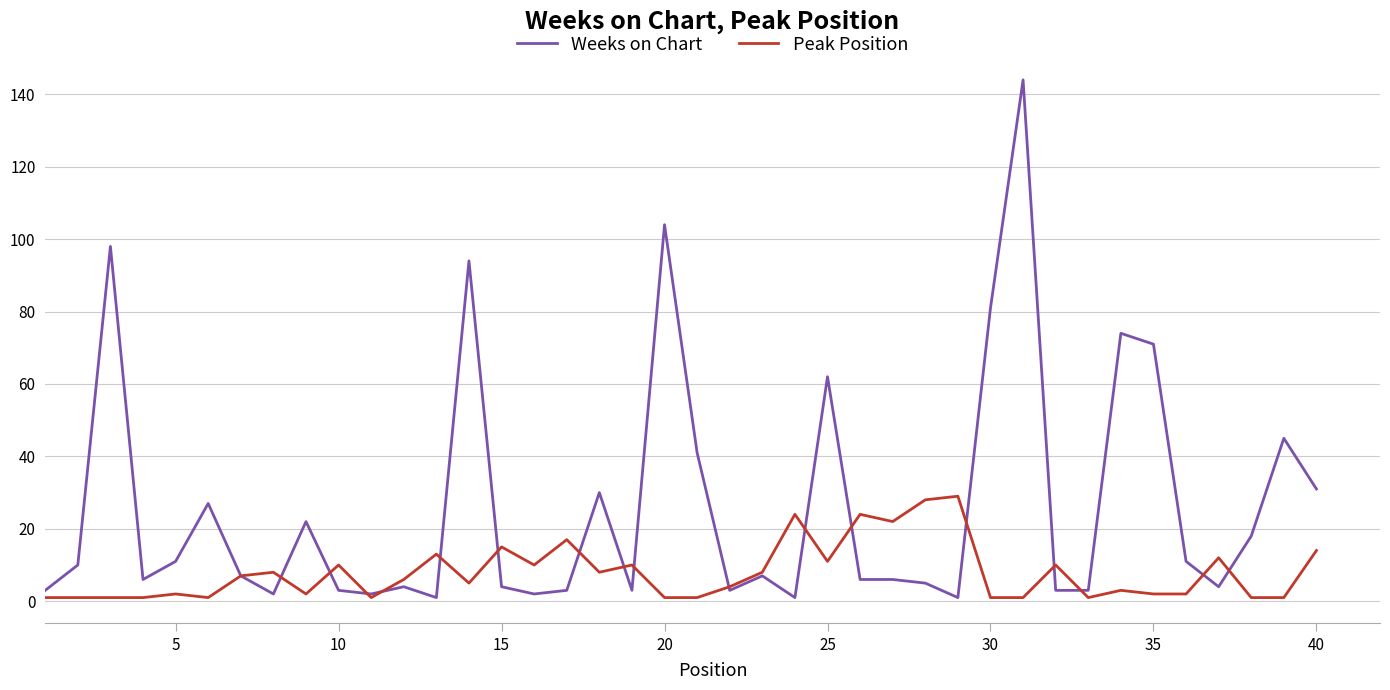

Which series has the widest spread of values?

Weeks on Chart